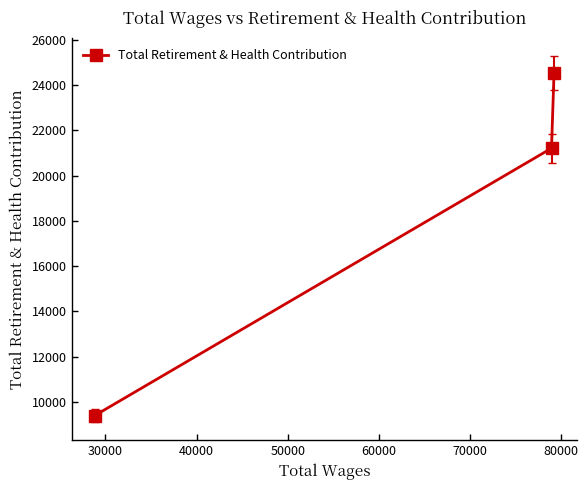

What is the difference between the maximum and second lowest values?

3329